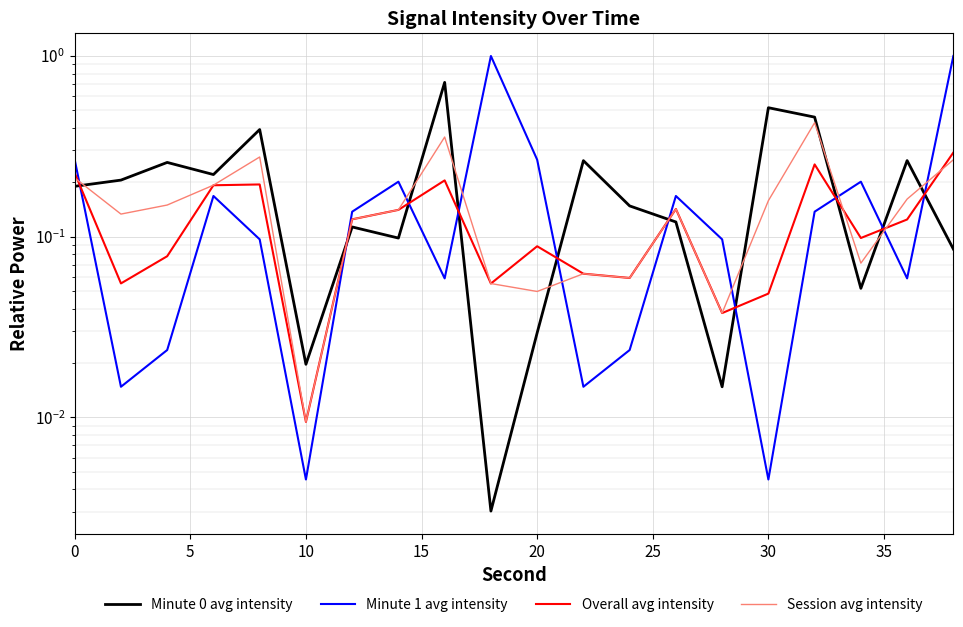

What is the difference between the maximum and minimum values in the Overall avg intensity series?

0.3